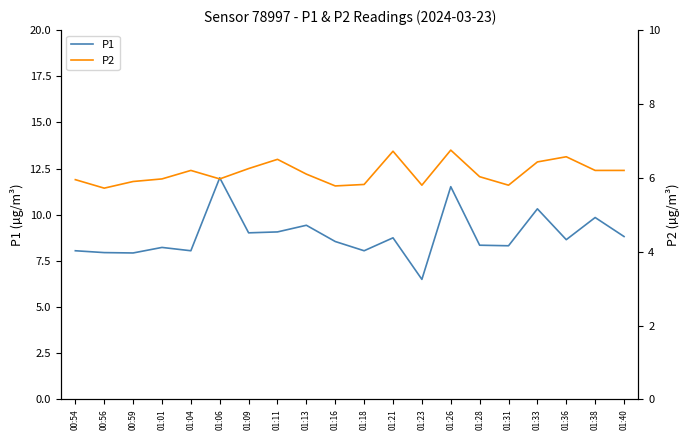

Between 01:33 and 01:26, which is larger?

01:26